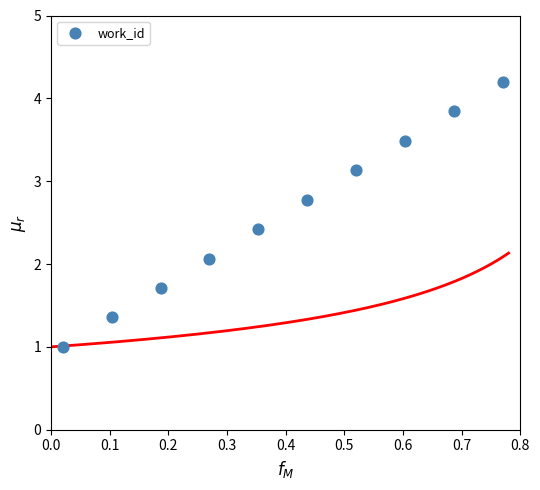

What Y value in the scatter plot is closest to 2?

2.1